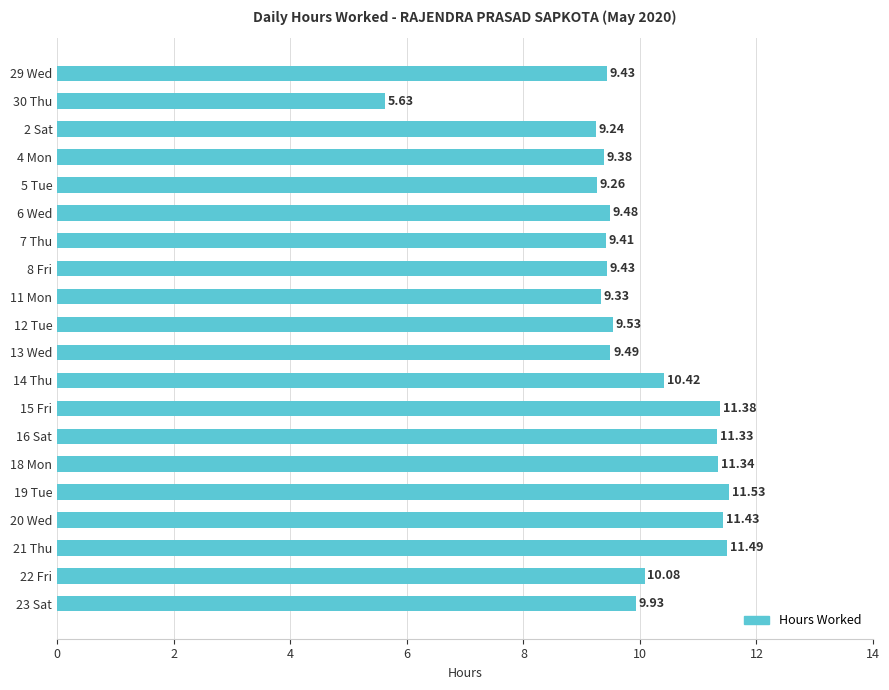

What is the sum of the values at 30 Thu and 29 Wed?

15.1